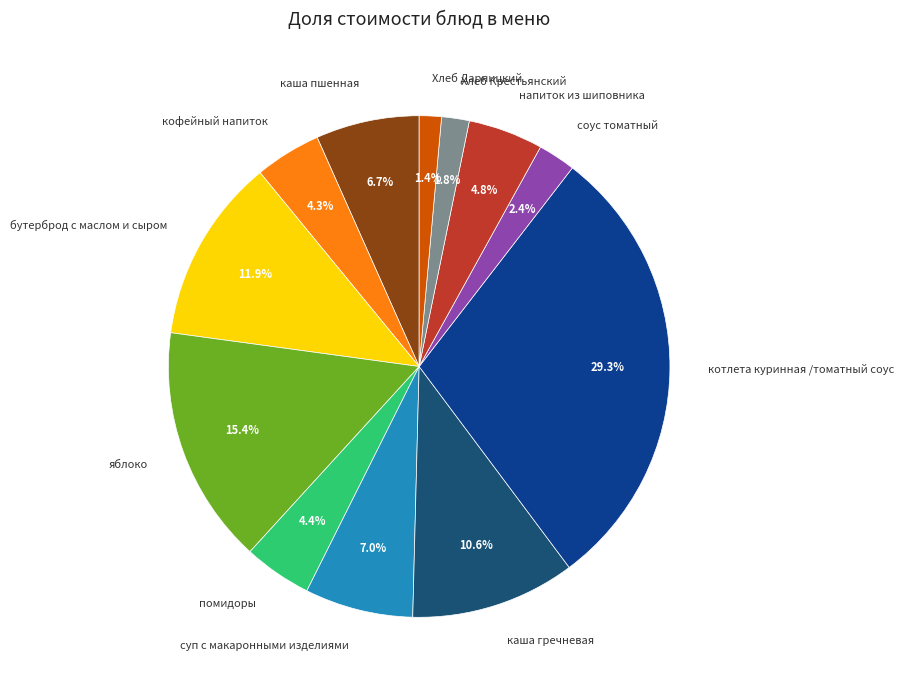

Does каша гречневая account for over 50% of the chart?

No